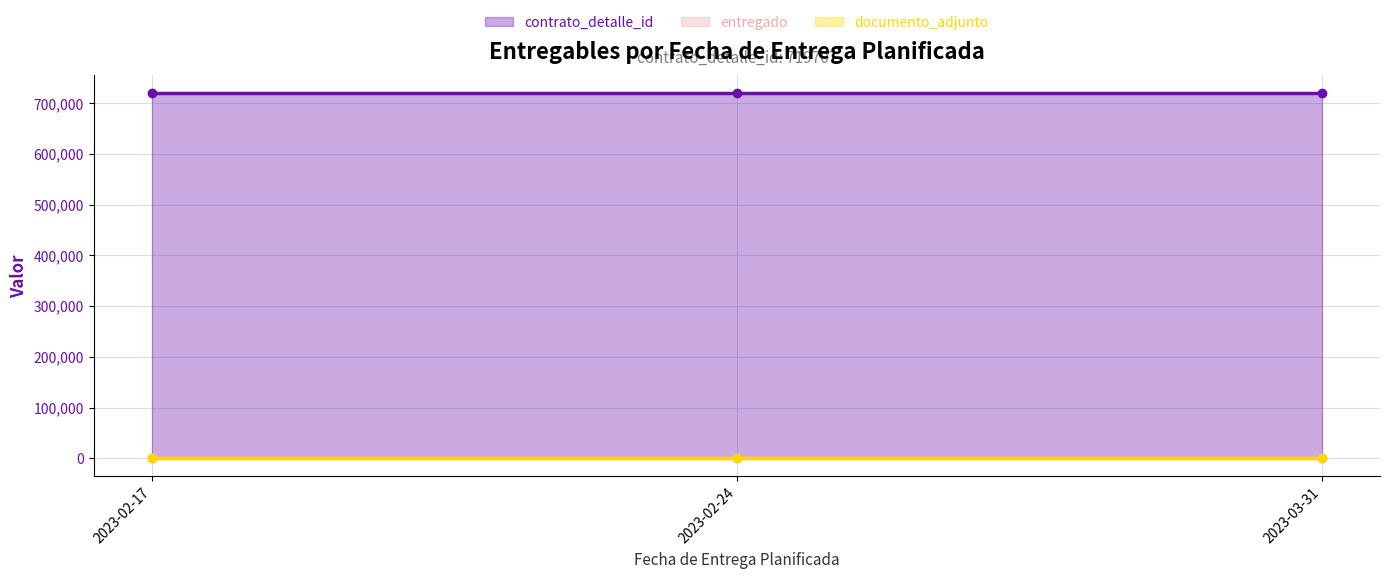

Is the value of documento_adjunto at 2023-02-17 greater than the value of entregado at 2023-02-24?

No